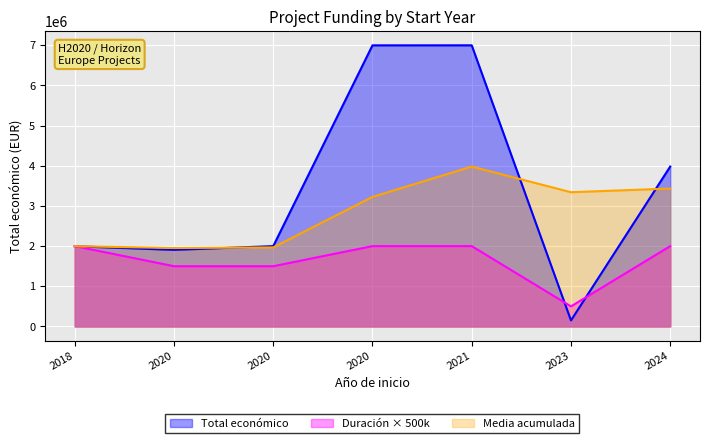

Rank the categories by value from lowest to highest.

2023, 2020, 2018, 2020, 2024, 2020, 2021